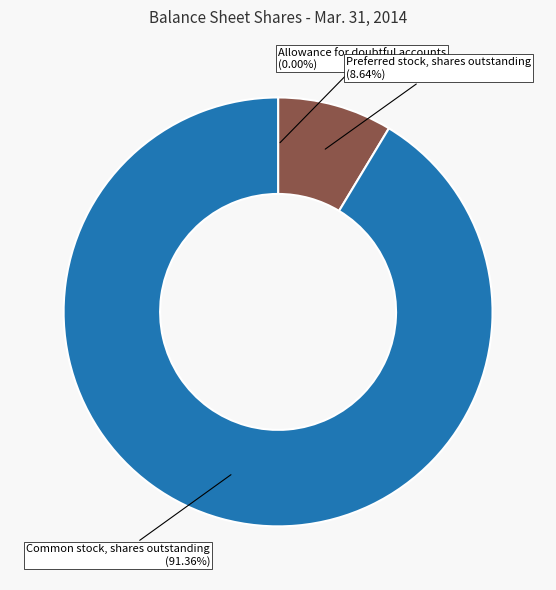

To the nearest percent, what is the average slice percentage?

33%